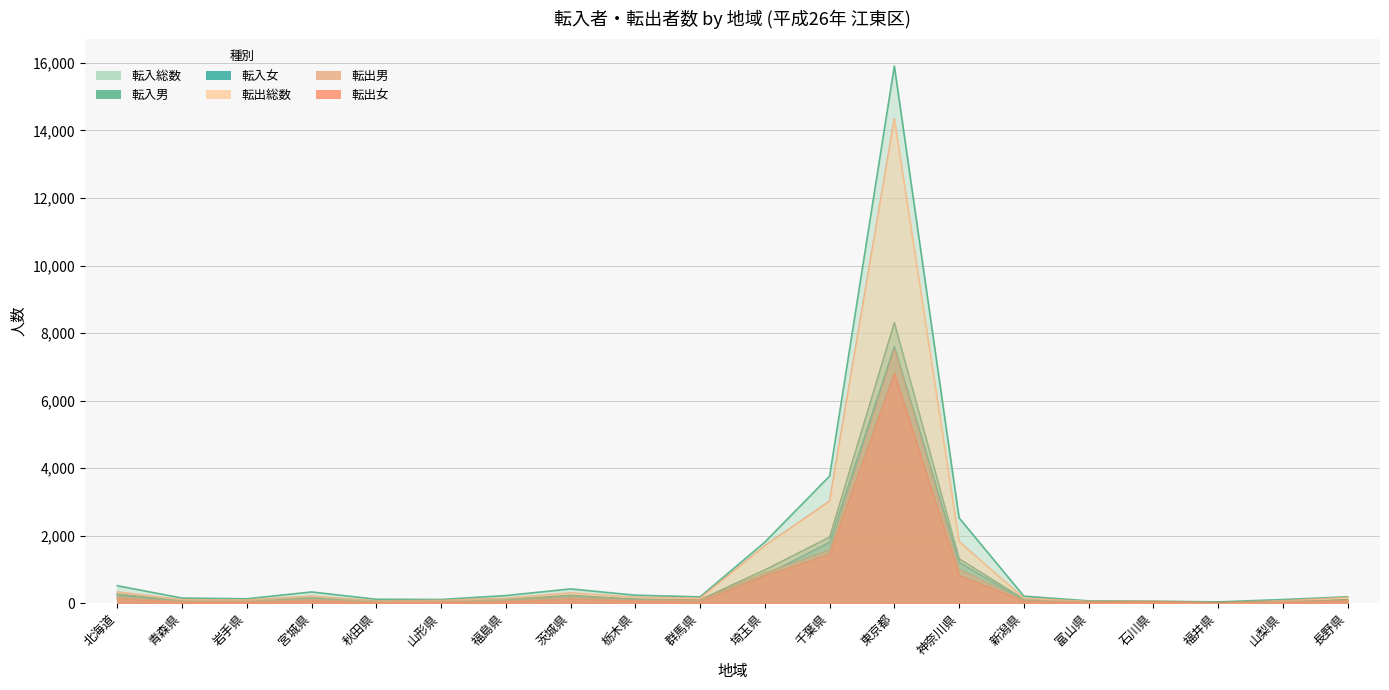

In 転入女, how many points are lower than both neighbors (excluding endpoints)?

4